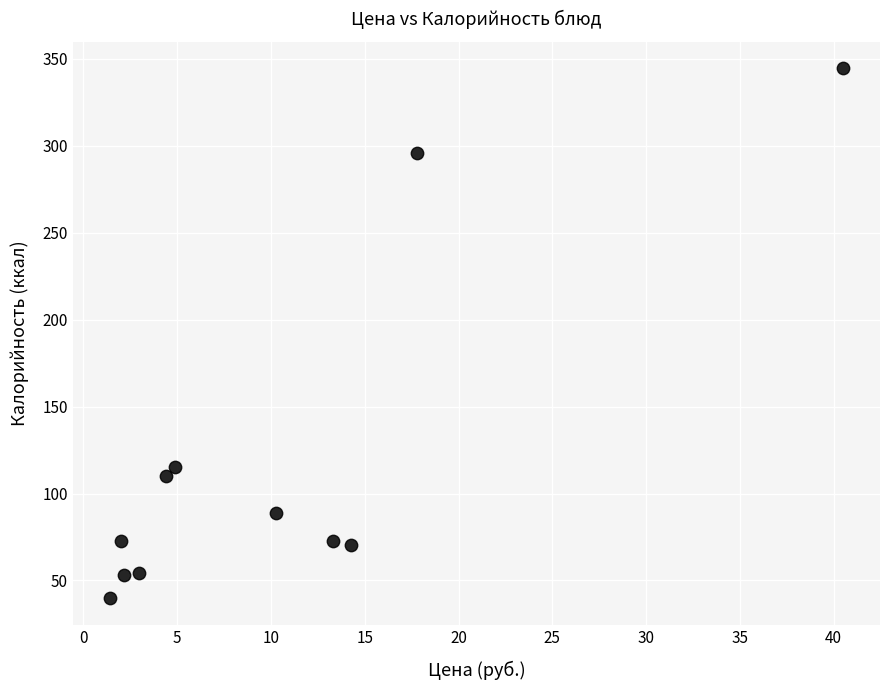

What is the range of Y values (max minus min)?

304.9